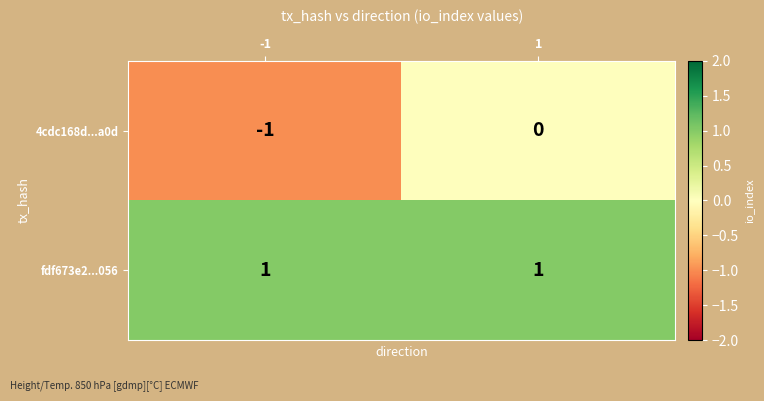

The value of 4cdc168d...a0d at 1 is 0. True or false?

True